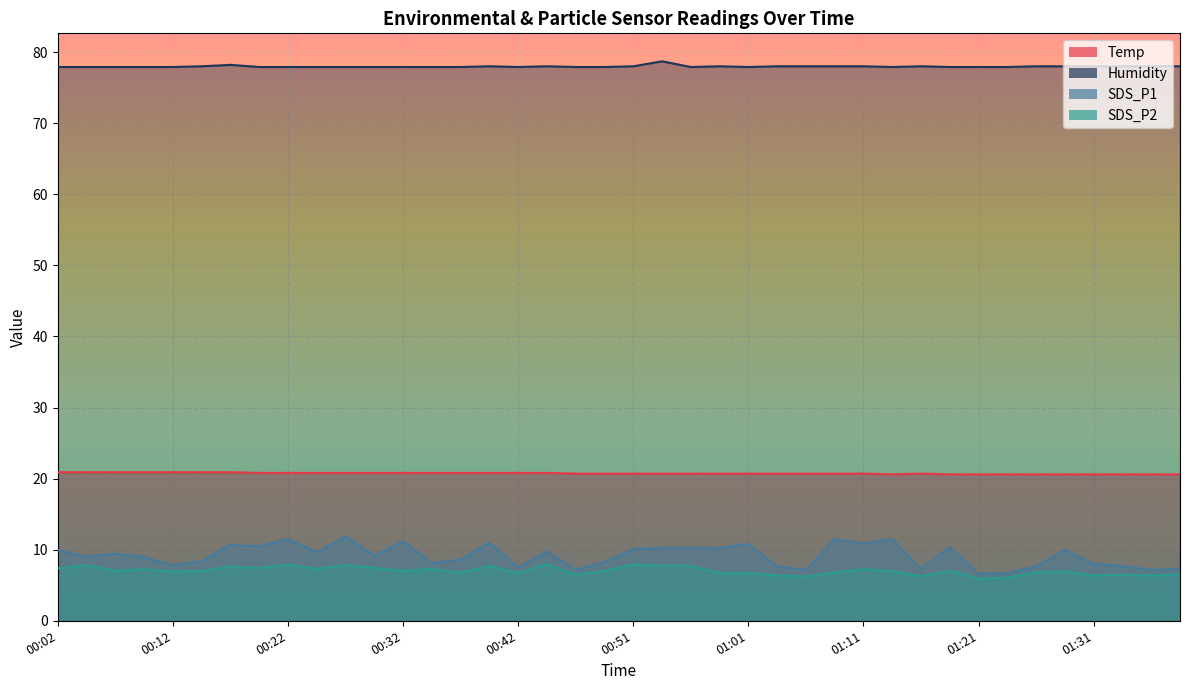

How many interior local valleys does the Humidity series have?

4